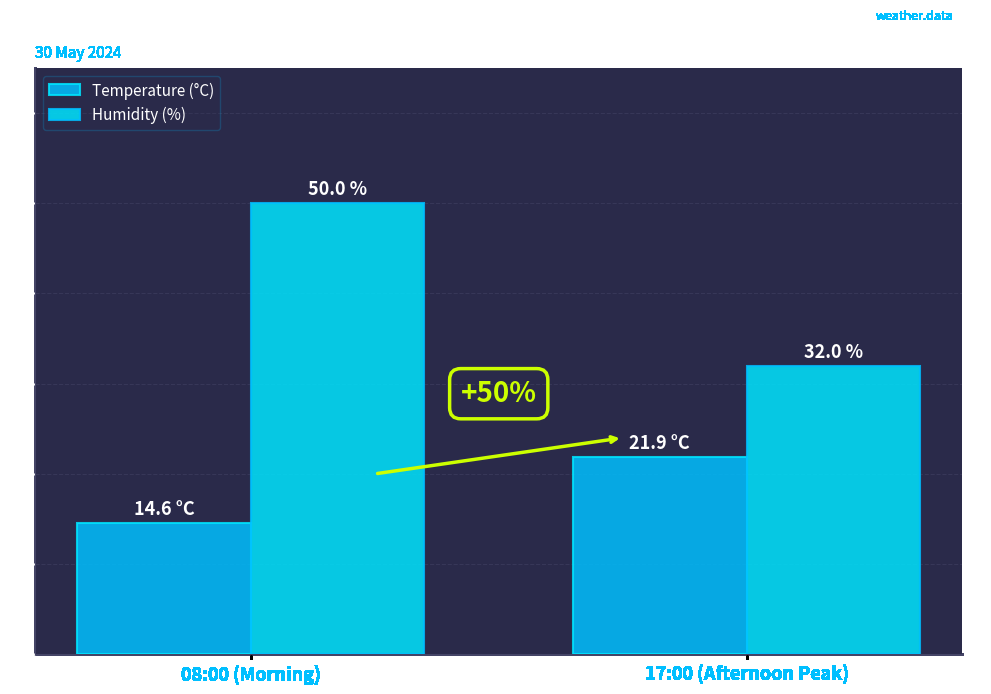

How many data points does each series have?

2